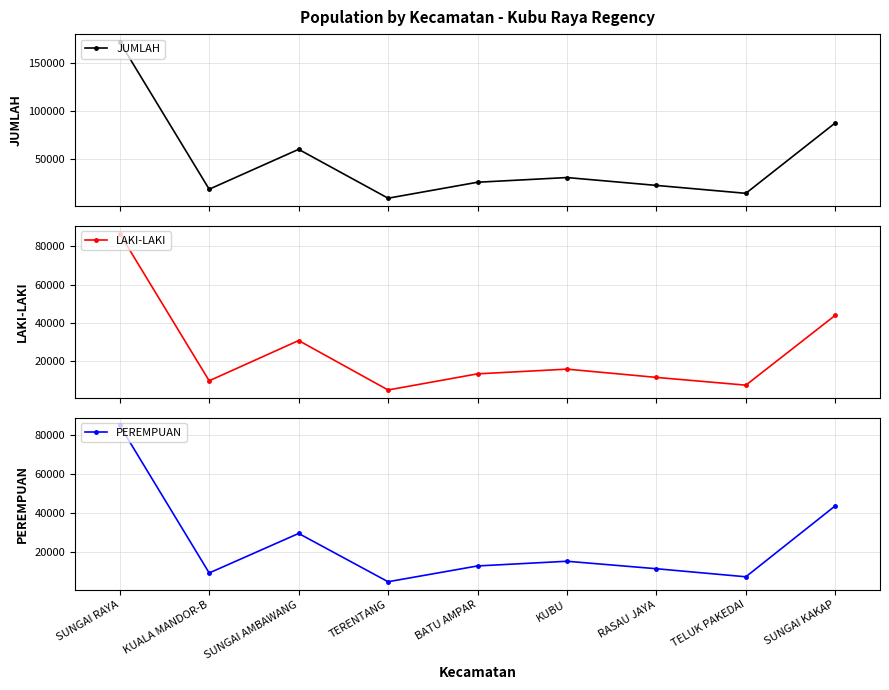

What is the maximum value for LAKI-LAKI?

86588